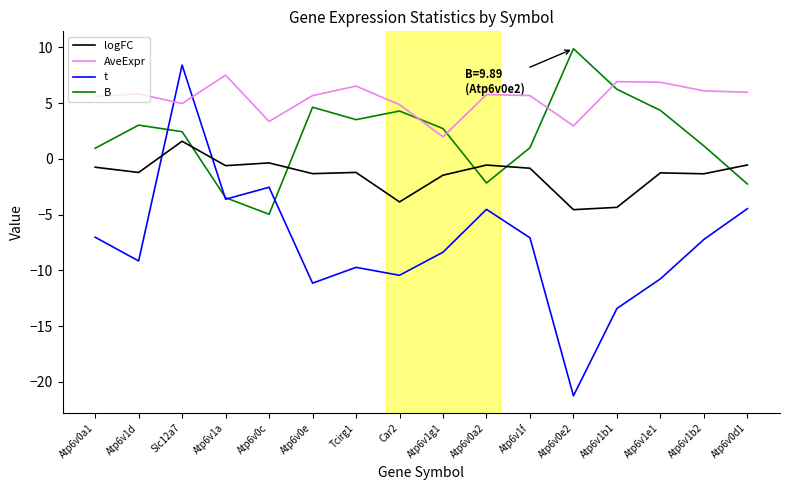

Is the value of t at Atp6v0d1 greater than the value of logFC at Atp6v0e?

No